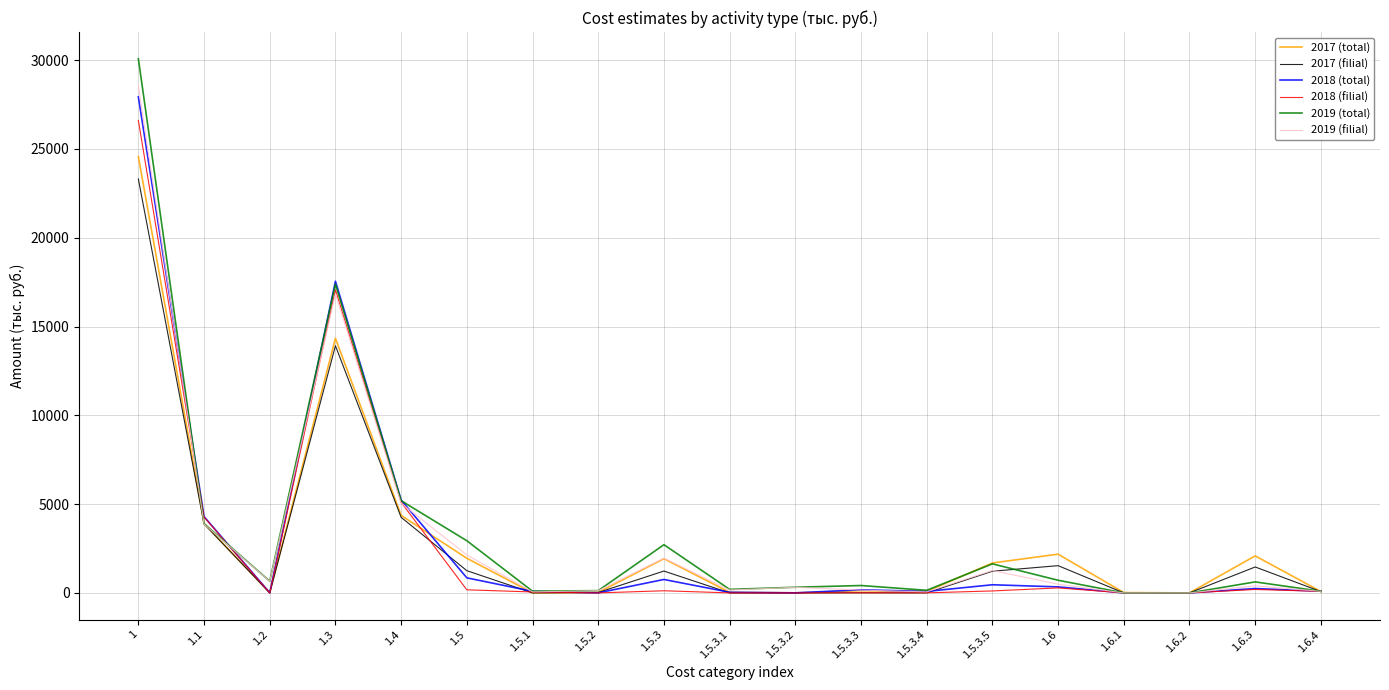

What is the total value across all series at 1.5.3.3?

884.8